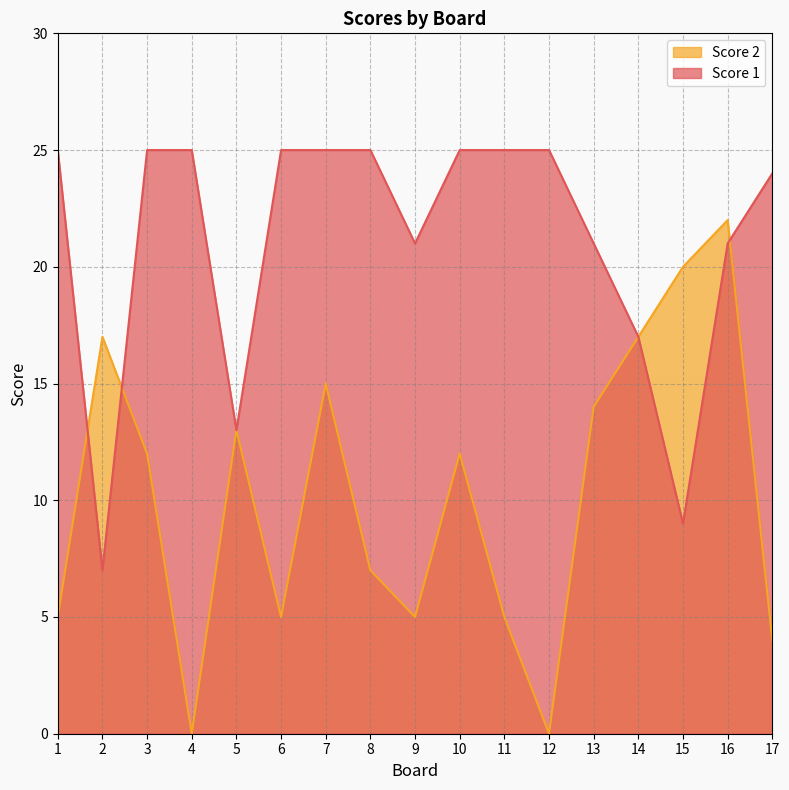

Which series has the largest total across all categories?

Score 1